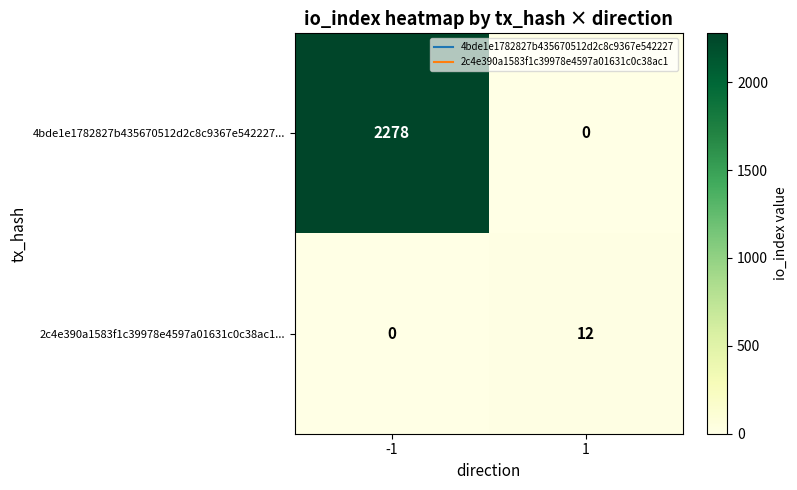

Which series has the largest total across all categories?

4bde1e1782827b435670512d2c8c9367e542227...